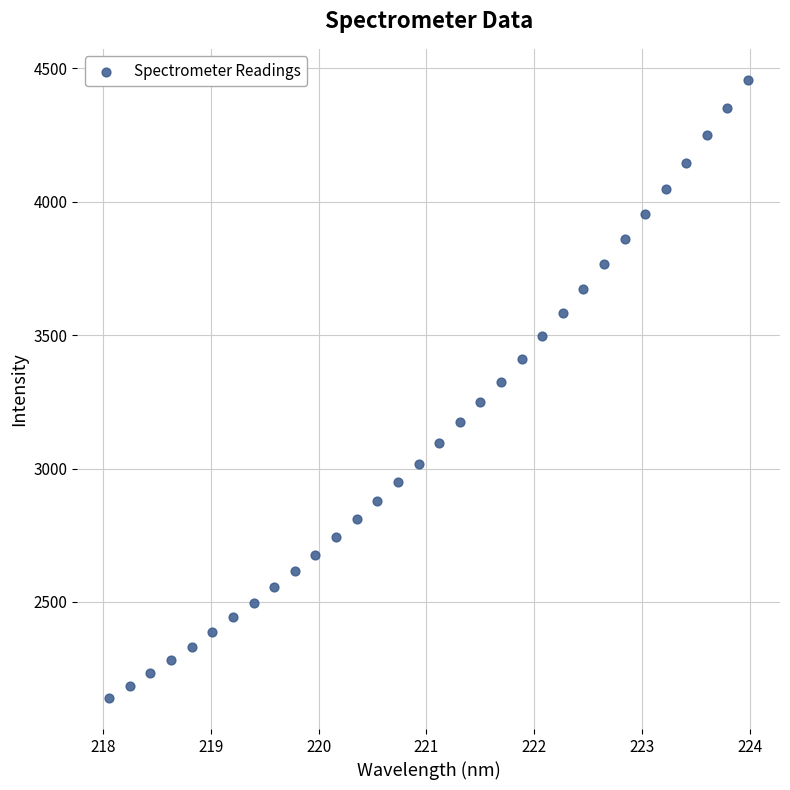

What is the range of Y values (max minus min)?

2316.8